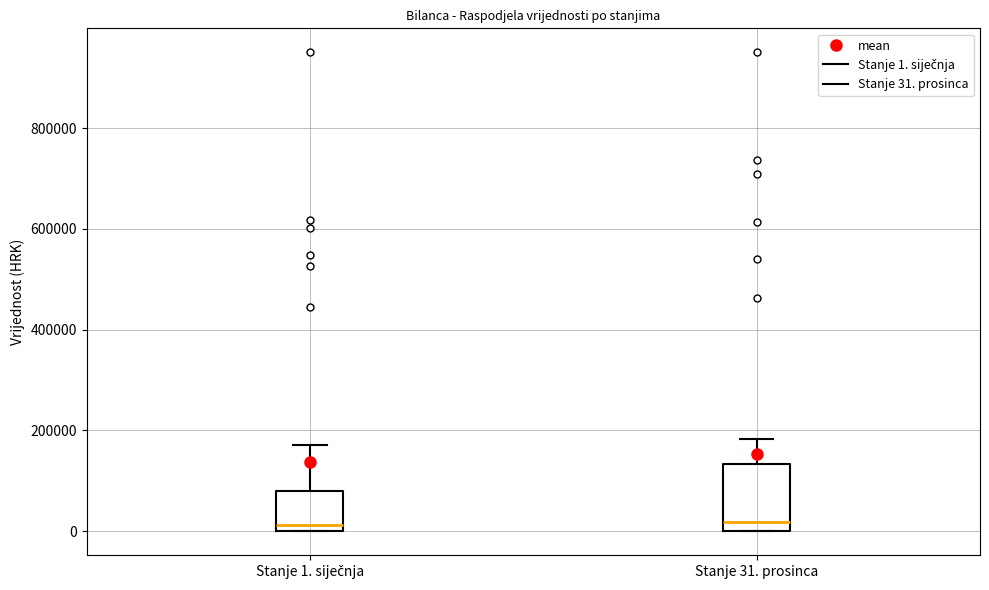

Where does the median line of the box for Stanje 1. siječnja sit on the y-axis? The values are not printed on the chart, so give them approximately, as read against the axis.

20000